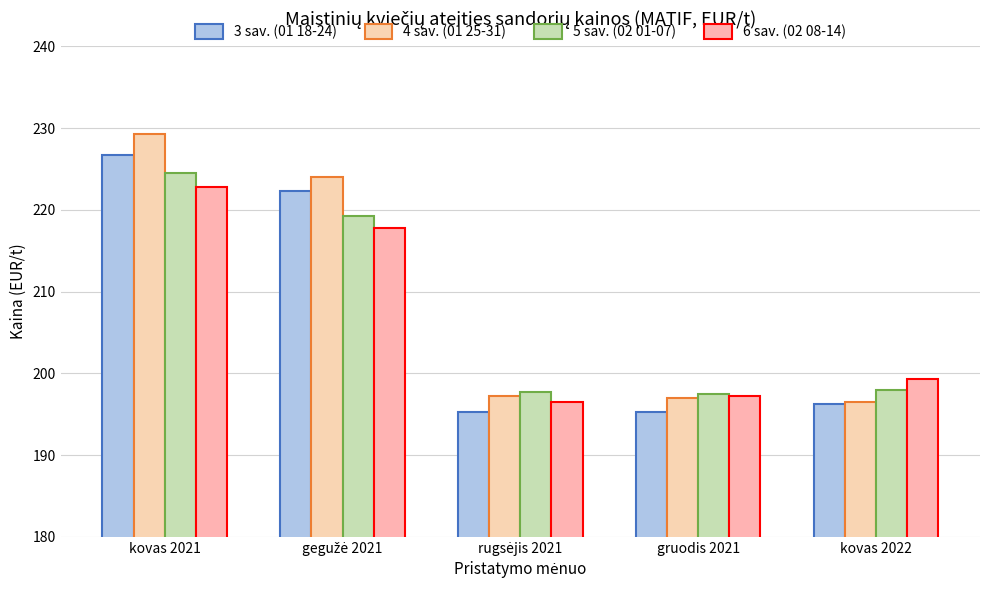

Which series has the largest range (max minus min)?

4 sav. (01 25-31)